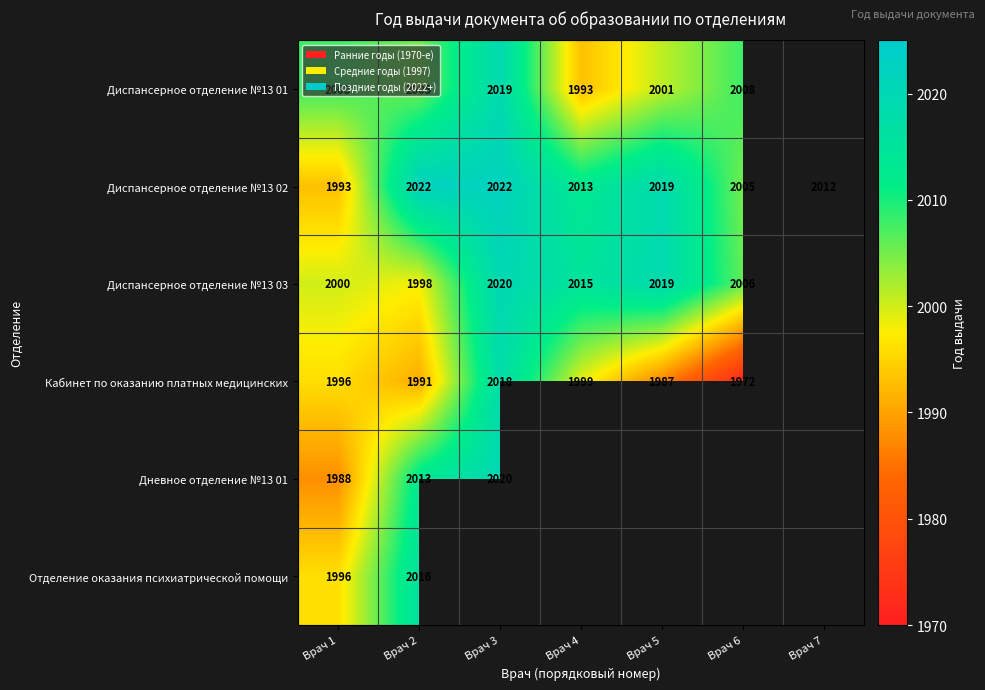

What is the difference between the highest and lowest values at Врач 4?

22.0